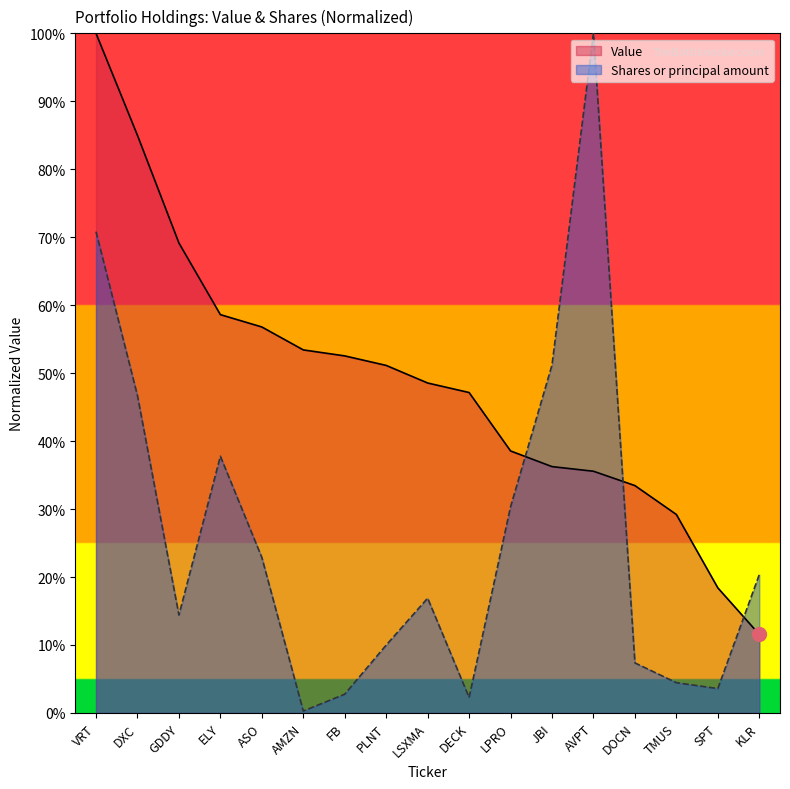

How many intersections are there between Value and Shares or principal amount?

3